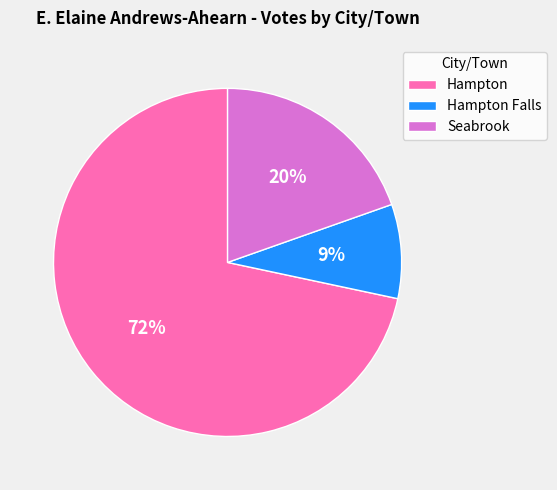

Is the sum of Hampton Falls and Seabrook greater than half?

No